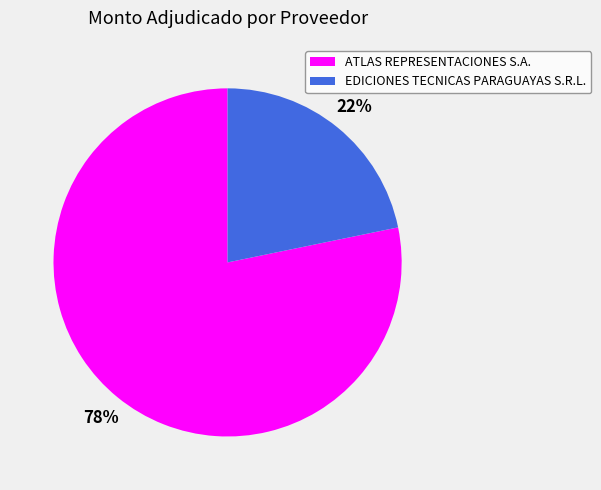

Combined, do ATLAS REPRESENTACIONES S.A. and EDICIONES TECNICAS PARAGUAYAS S.R.L. account for over 50%?

Yes